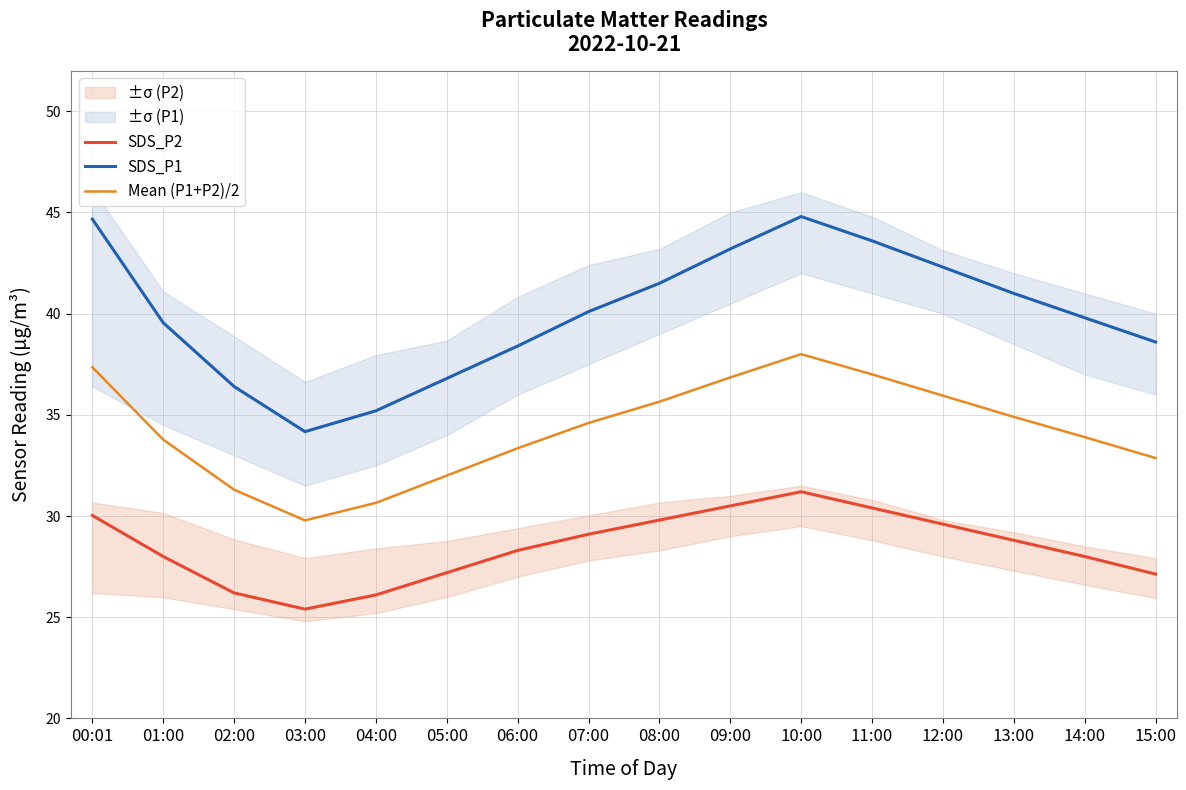

In Mean (P1+P2)/2, how many points are higher than both neighbors (excluding endpoints)?

1